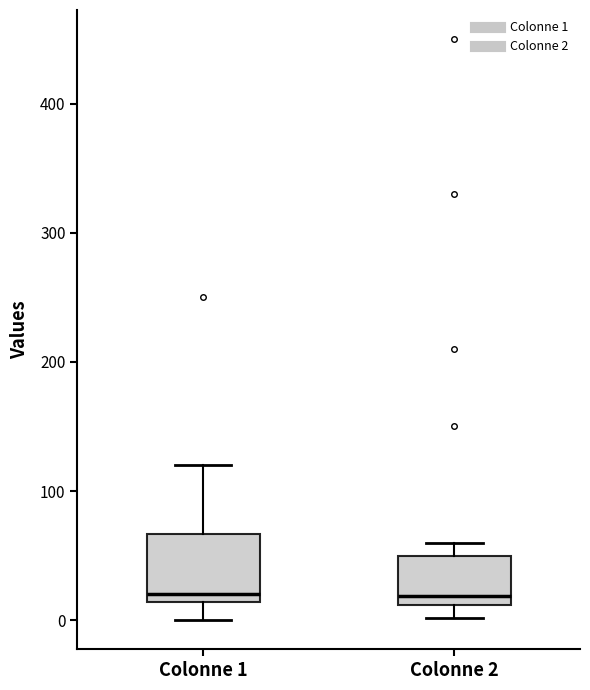

Where is the upper edge of the box for Colonne 2 on the y-axis? The values are not printed on the chart, so give them approximately, as read against the axis.

50